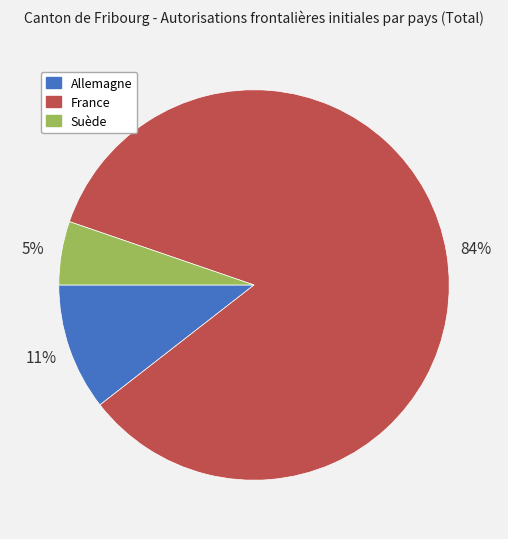

What is the smallest slice in the pie chart?

Suède